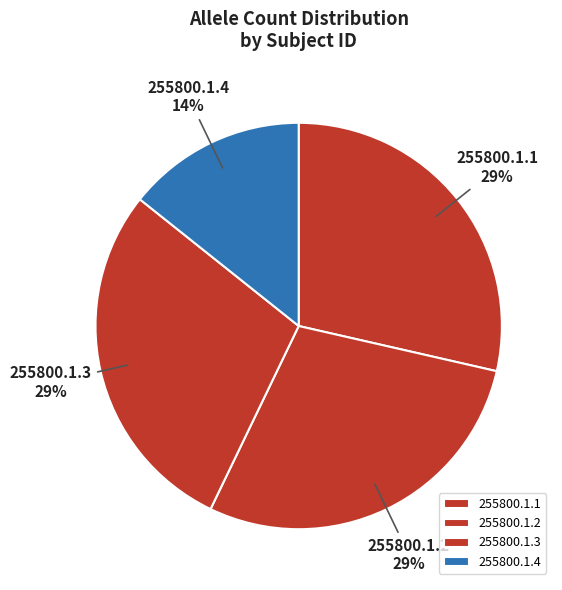

Does any single category account for the majority?

No